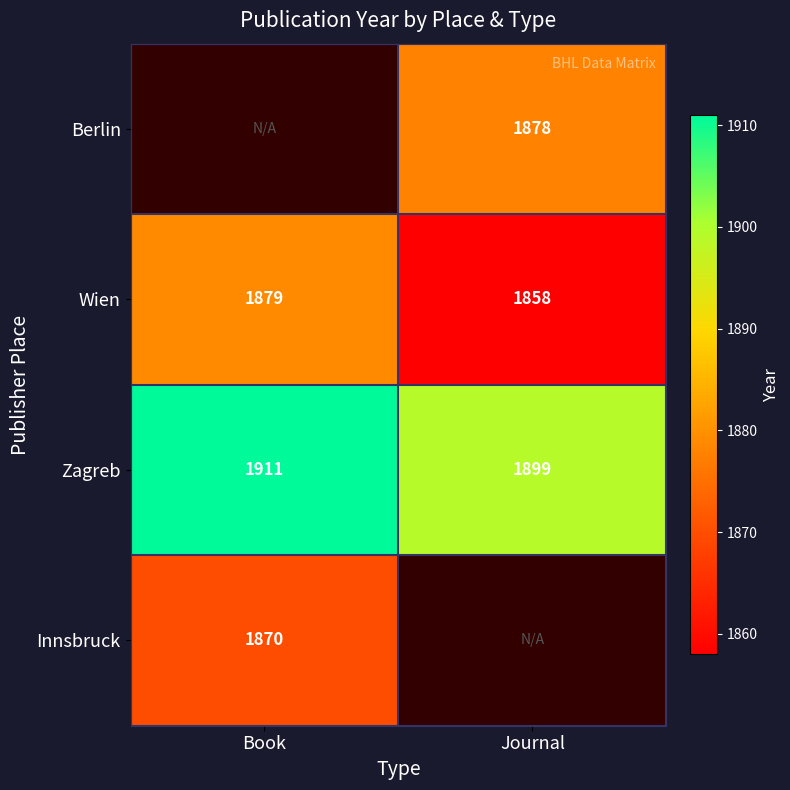

Is it true that Innsbruck equals 2656 at Book?

False